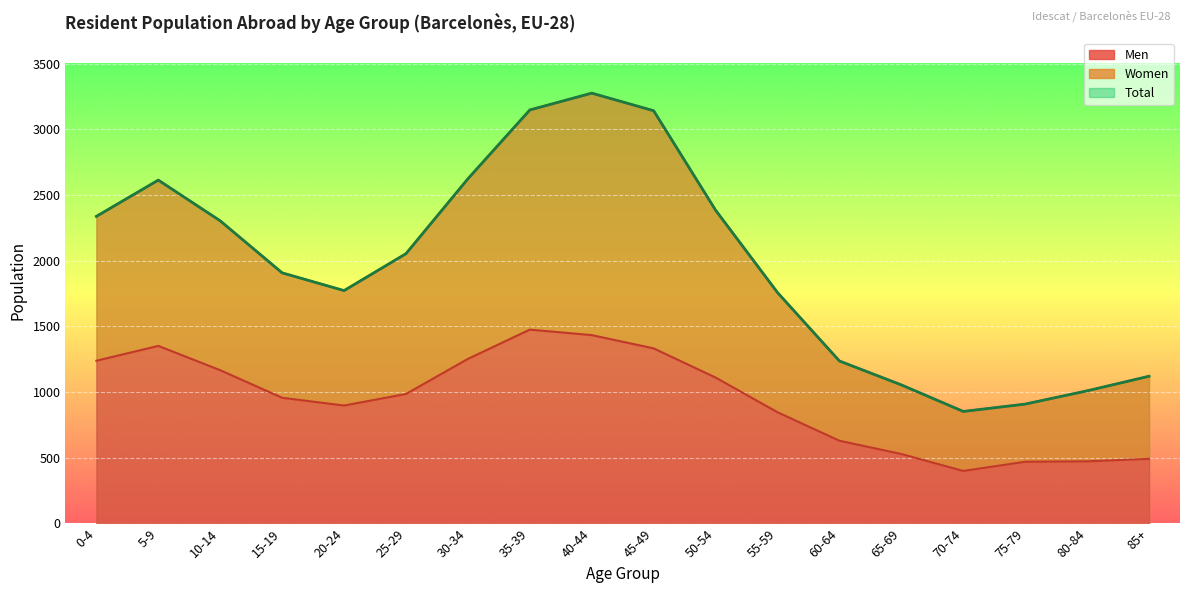

True or false: Men has more than 2 points higher than both neighbors.

False